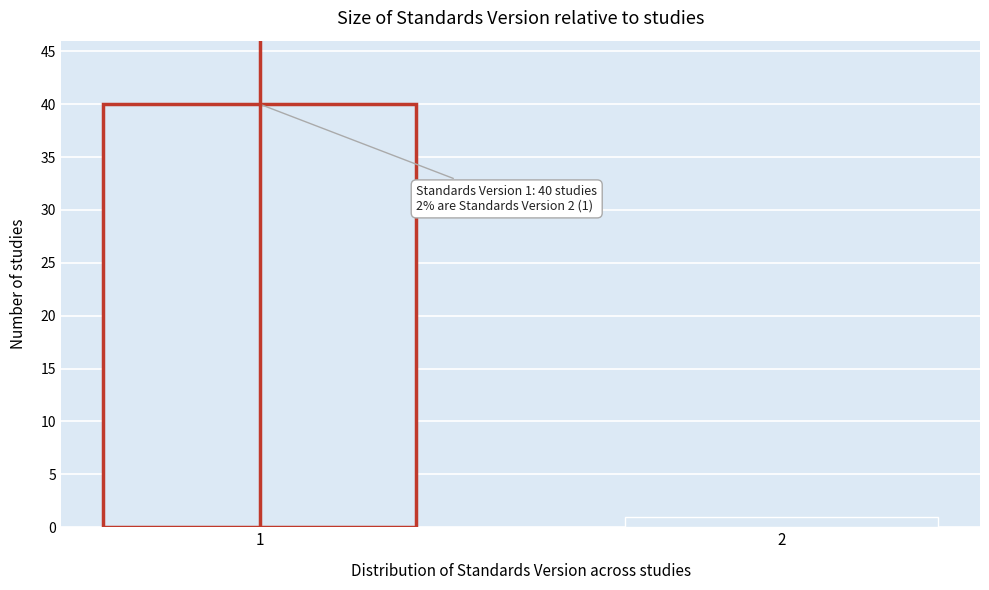

Reading left to right, transcribe all the data shown in this chart.

1=40	2=1